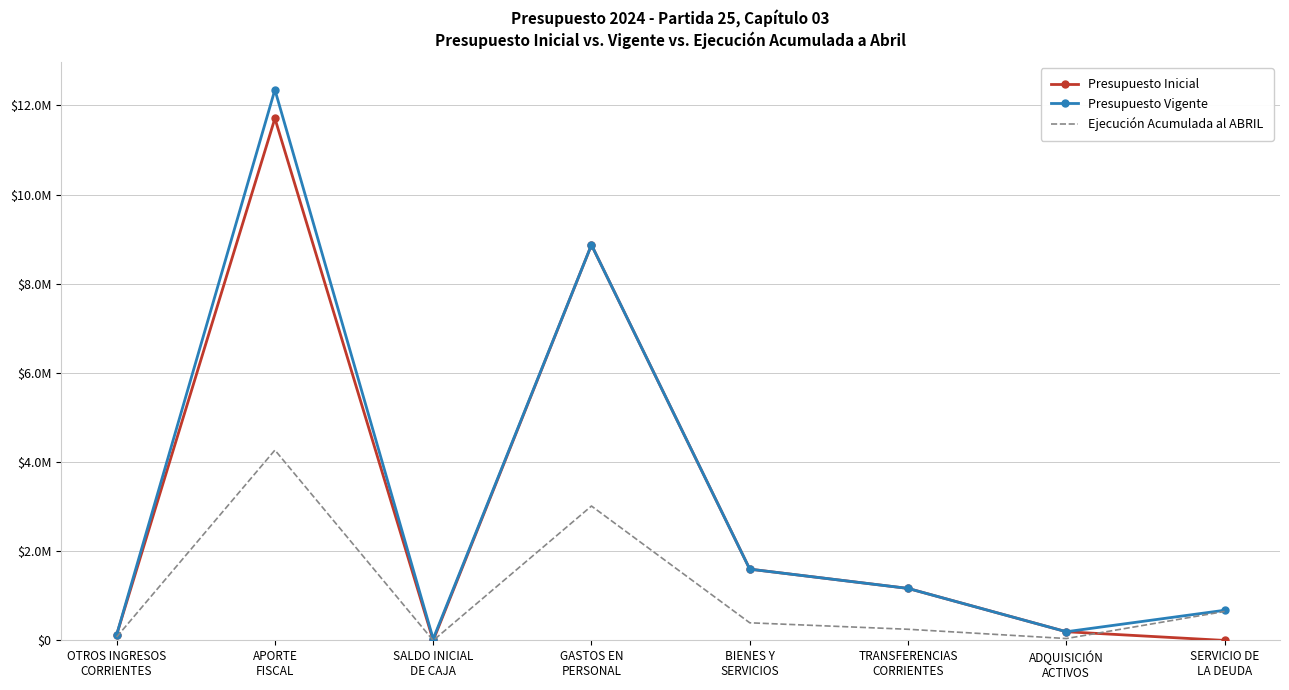

Reading right to left, transcribe all the data shown in this chart.

Presupuesto Inicial: SERVICIO DE
LA DEUDA=1000	ADQUISICIÓN
ACTIVOS=196118	TRANSFERENCIAS
CORRIENTES=1167876	BIENES Y
SERVICIOS=1600108	GASTOS EN
PERSONAL=8872875	SALDO INICIAL
DE CAJA=1000	APORTE
FISCAL=11710470	OTROS INGRESOS
CORRIENTES=126507
Presupuesto Vigente: SERVICIO DE
LA DEUDA=677805	ADQUISICIÓN
ACTIVOS=196118	TRANSFERENCIAS
CORRIENTES=1167876	BIENES Y
SERVICIOS=1600108	GASTOS EN
PERSONAL=8872875	SALDO INICIAL
DE CAJA=35391	APORTE
FISCAL=12352884	OTROS INGRESOS
CORRIENTES=126507
Ejecución Acumulada al ABRIL: SERVICIO DE
LA DEUDA=650796	ADQUISICIÓN
ACTIVOS=43589	TRANSFERENCIAS
CORRIENTES=251389	BIENES Y
SERVICIOS=396555	GASTOS EN
PERSONAL=3015752	SALDO INICIAL
DE CAJA=0	APORTE
FISCAL=4269970	OTROS INGRESOS
CORRIENTES=77715